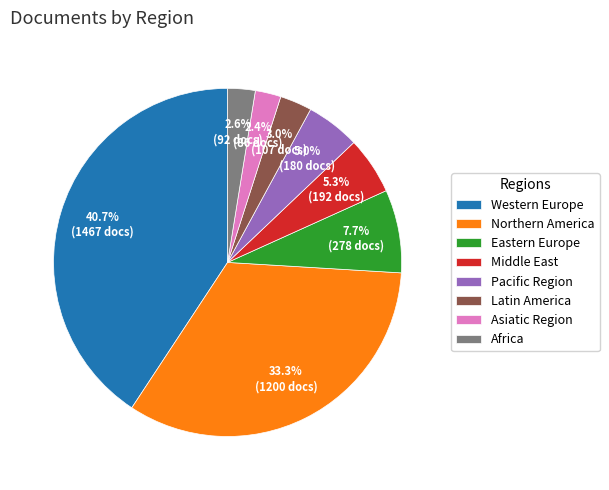

Do Middle East and Asiatic Region together represent more than half of the pie?

No